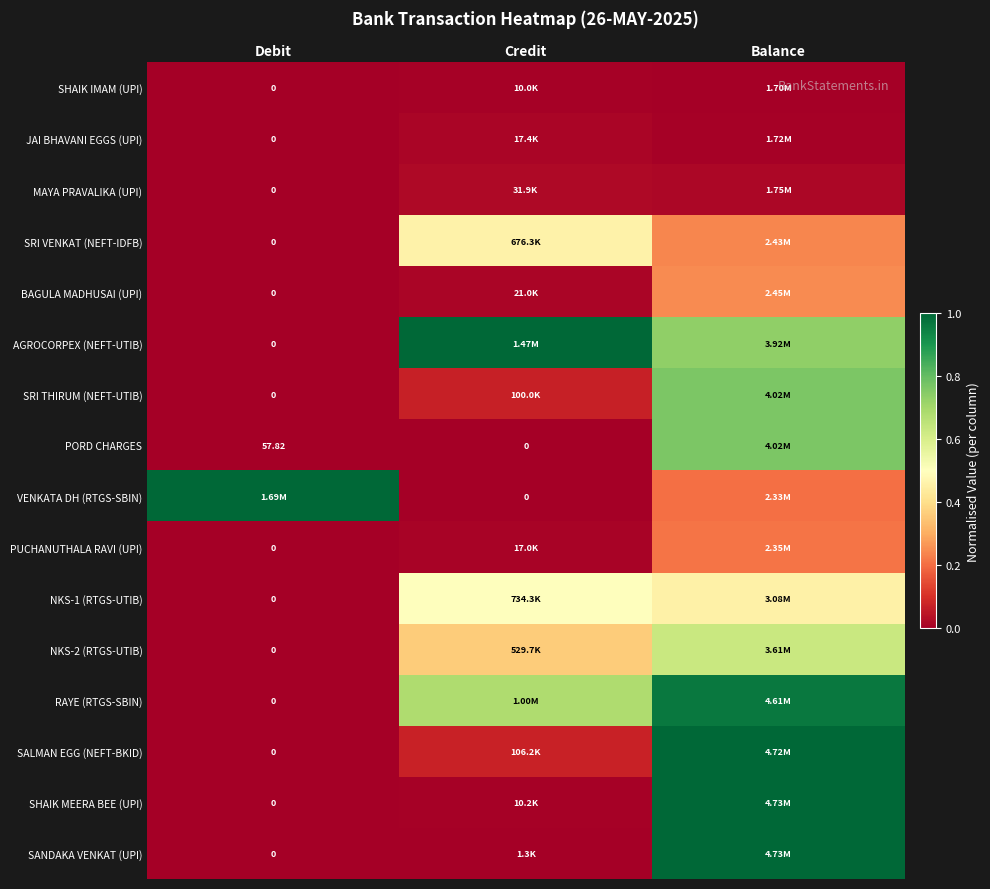

What is the difference between the maximum and minimum values in the SHAIK MEERA BEE (UPI) series?

1.0